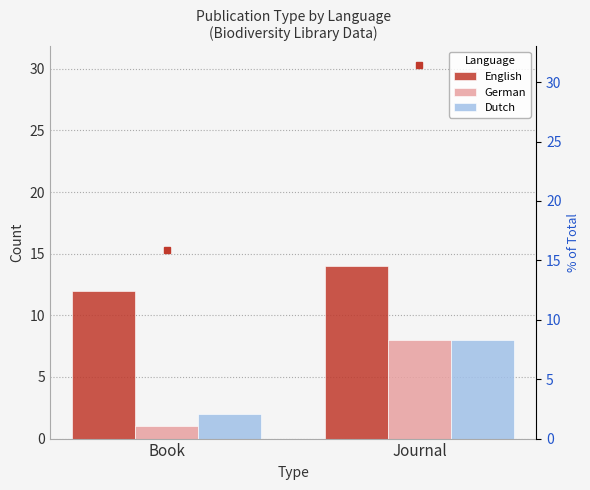

Rank the series by their maximum value, from highest to lowest.

English, German, Dutch